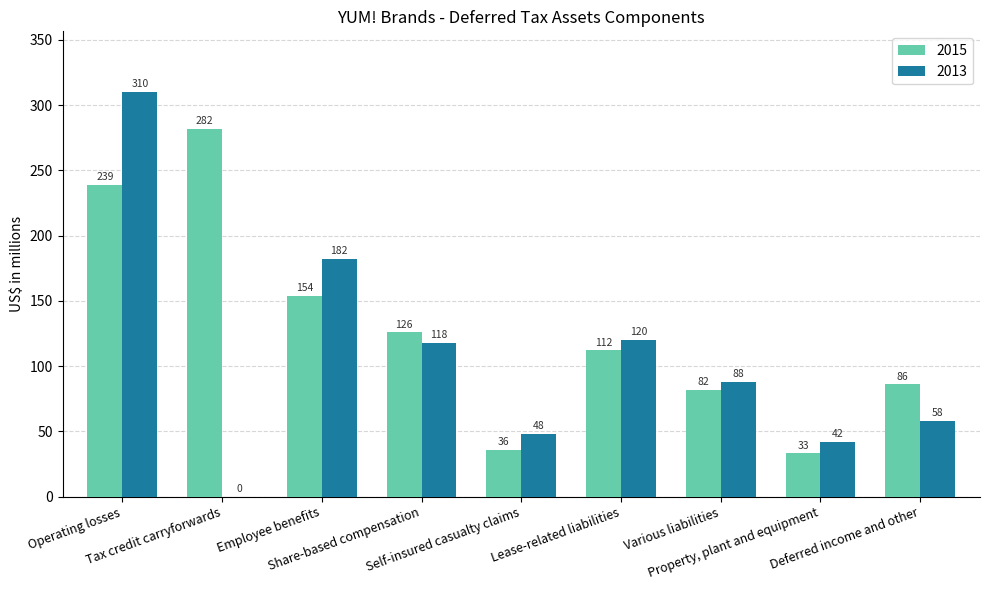

How many values in 2013 are above zero?

8